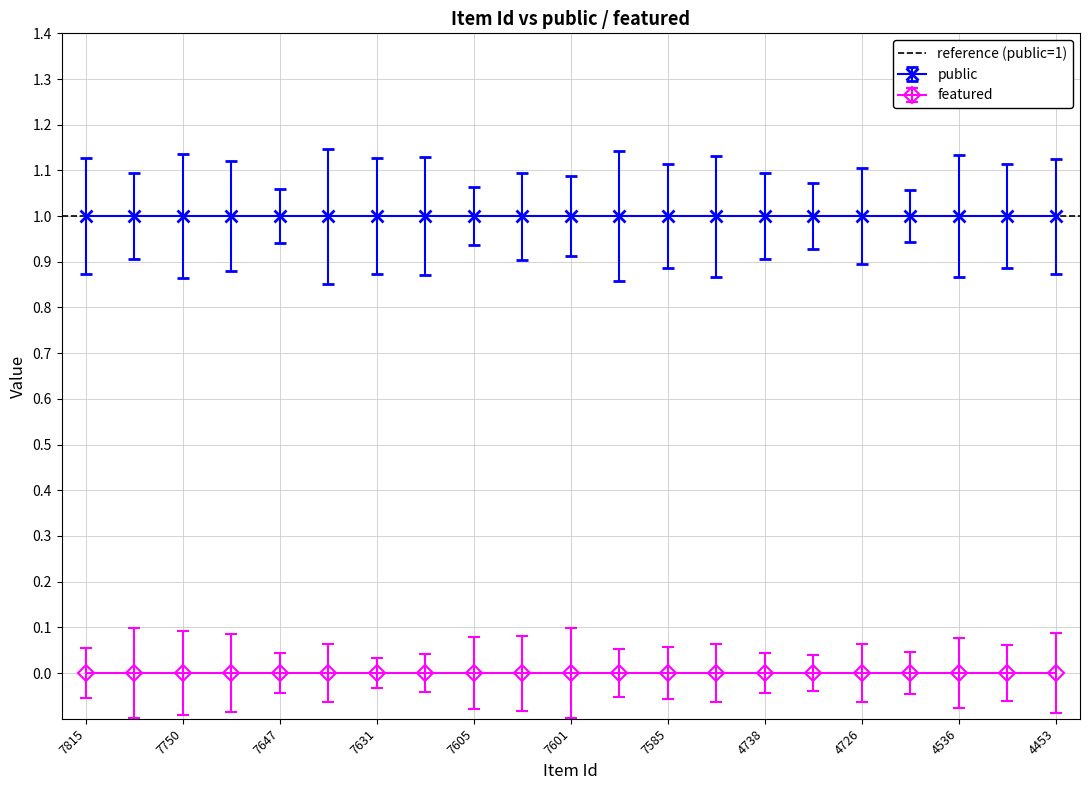

What is the maximum value for public?

1